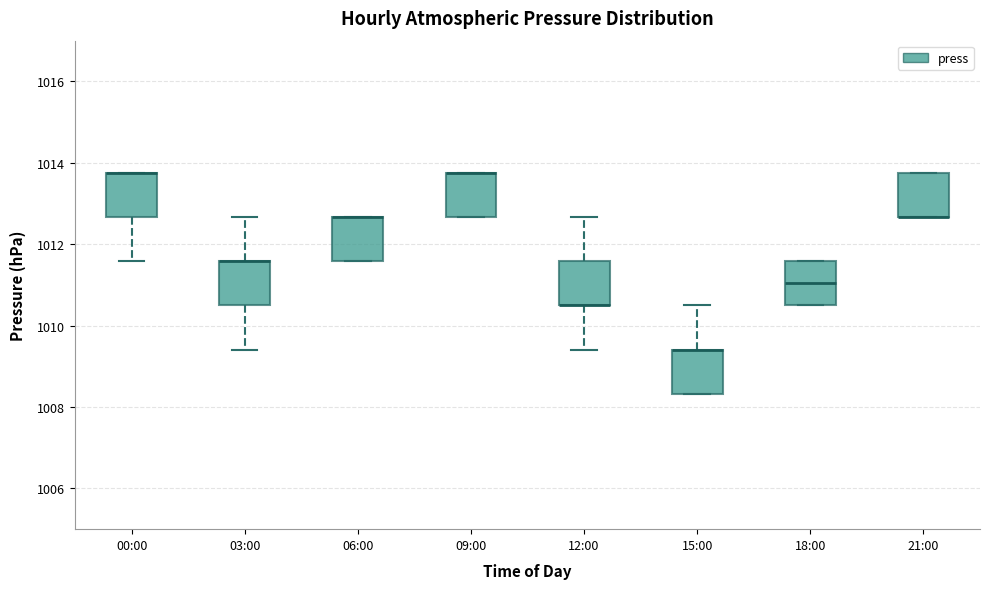

Reading left to right, transcribe this box plot: for each box, give where its median line is, the range the box spans, and where its two whiskers end, as read against the y-axis. The values are not printed on the chart, so give them approximately, as read against the axis.

00:00: median 1013.8 (drawn on the box's upper edge), box 1012.6 to 1013.8, whiskers 1011.6 to 1013.8
03:00: median 1011.6 (drawn on the box's upper edge), box 1010.6 to 1011.6, whiskers 1009.4 to 1012.6
06:00: median 1012.6 (drawn on the box's upper edge), box 1011.6 to 1012.6, whiskers 1011.6 to 1012.6
09:00: median 1013.8 (drawn on the box's upper edge), box 1012.6 to 1013.8, whiskers 1012.6 to 1013.8
12:00: median 1010.6 (drawn on the box's lower edge), box 1010.6 to 1011.6, whiskers 1009.4 to 1012.6
15:00: median 1009.4 (drawn on the box's upper edge), box 1008.4 to 1009.4, whiskers 1008.4 to 1010.6
18:00: median 1011.0, box 1010.6 to 1011.6, whiskers 1010.6 to 1011.6
21:00: median 1012.6 (drawn on the box's lower edge), box 1012.6 to 1013.8, whiskers 1012.6 to 1013.8